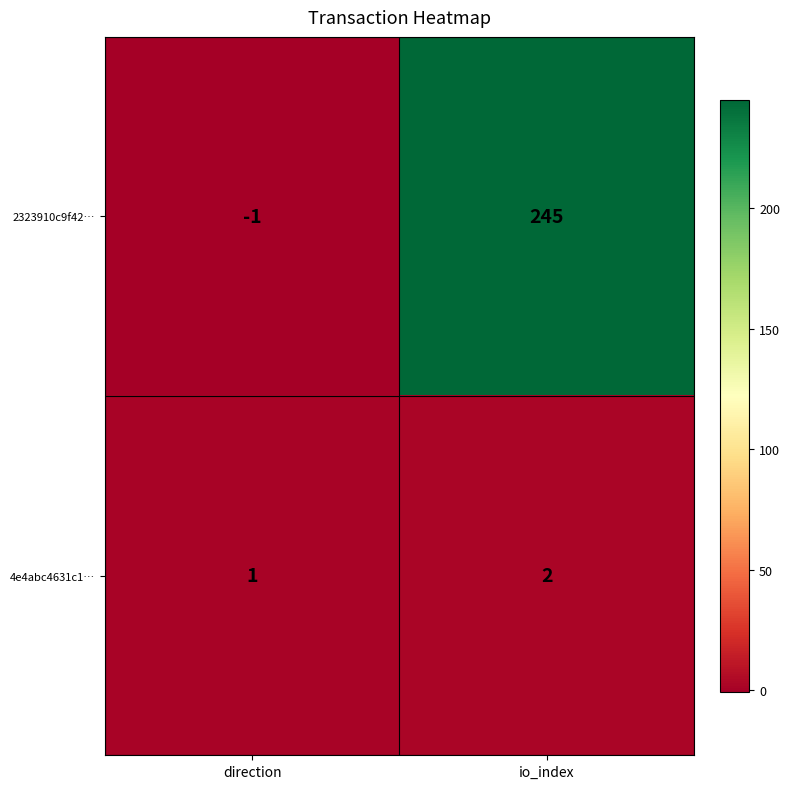

What is the total value across all series at io_index?

247